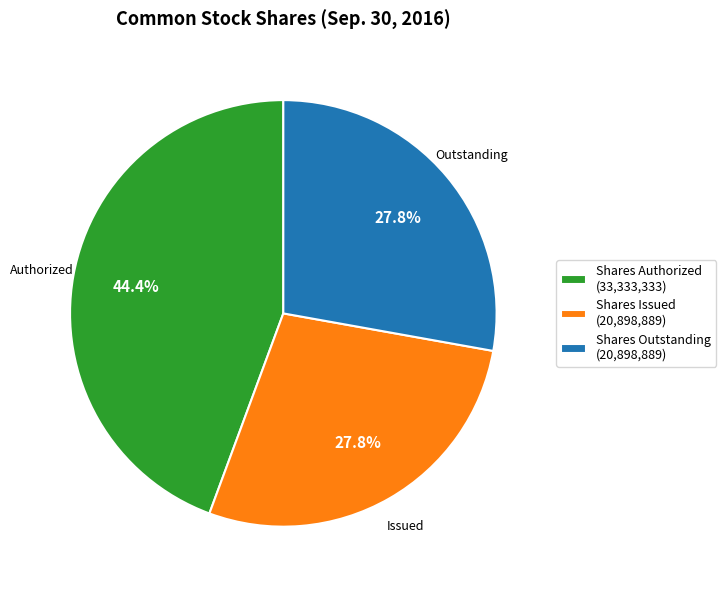

Which category has the biggest portion of the pie?

Shares Authorized (33,333,333)